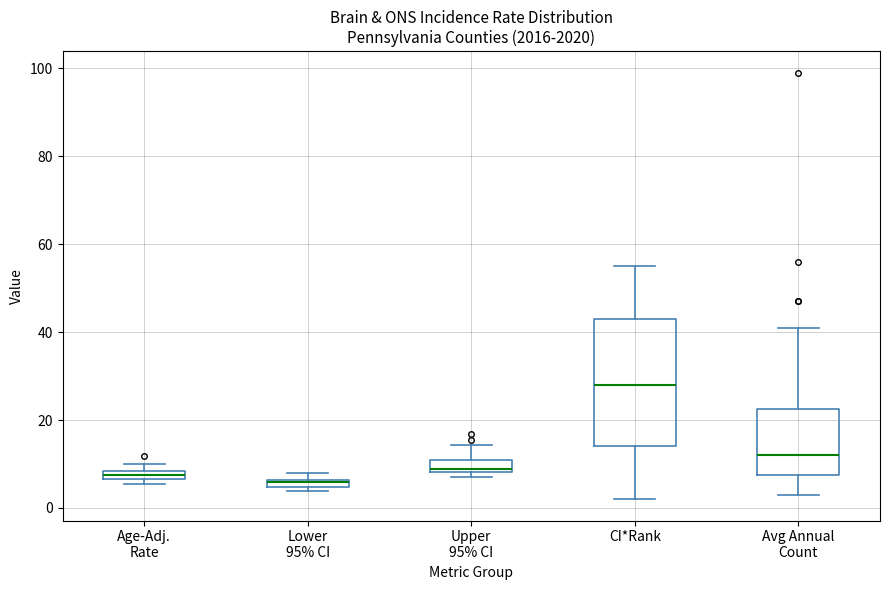

Comparing the boxes themselves (not the whiskers), which one is the tallest?

CI*Rank